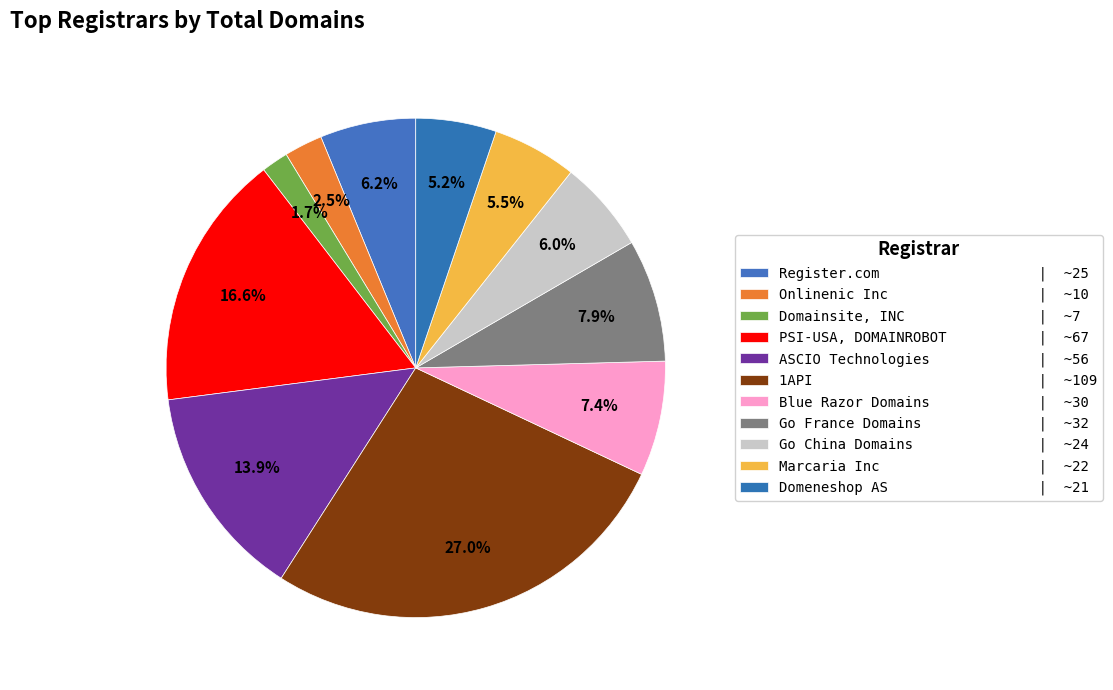

To the nearest percent, what percentage of the pie is PSI-USA, DOMAINROBOT?

17%